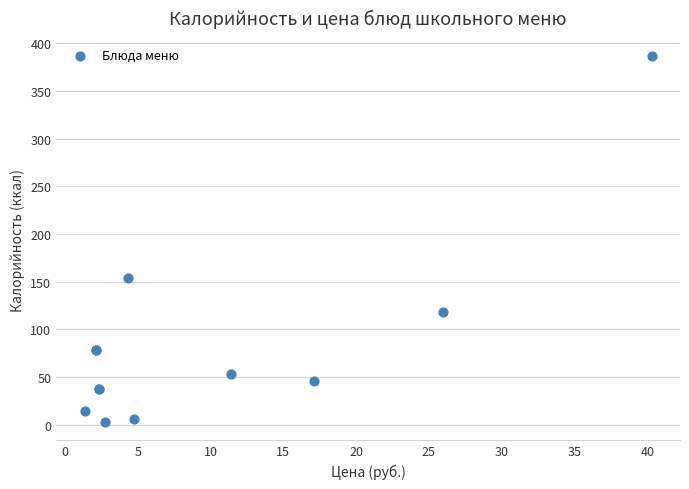

What Y value in the scatter plot is closest to 194?

154.0